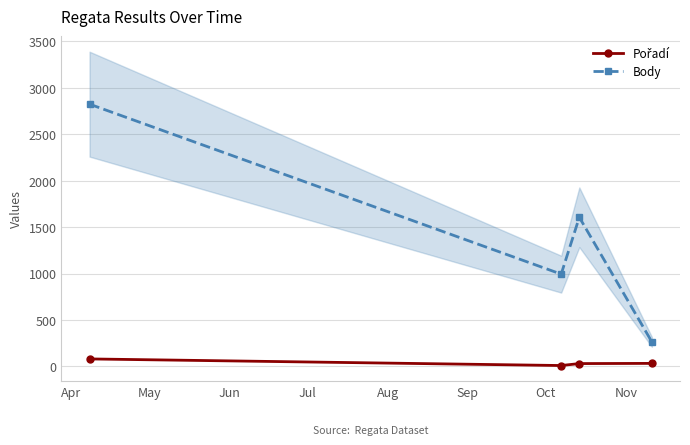

How many data points in Body are less than 1606?

2